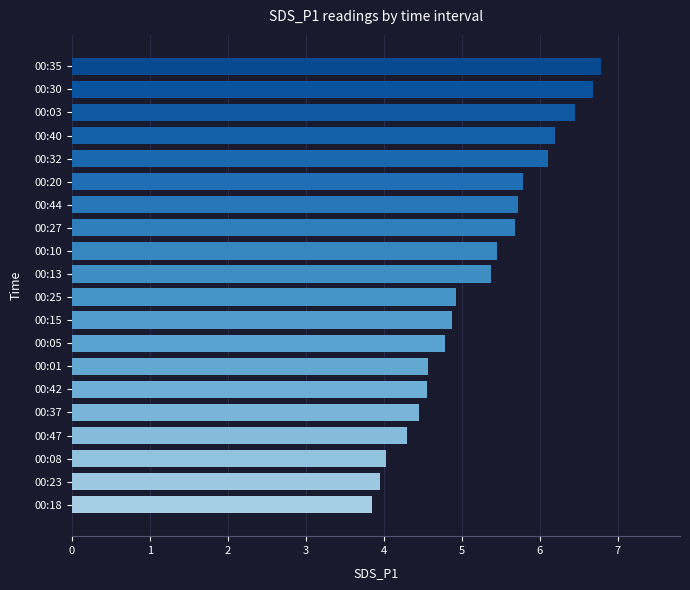

What is the approximate value at 00:44?

5.7